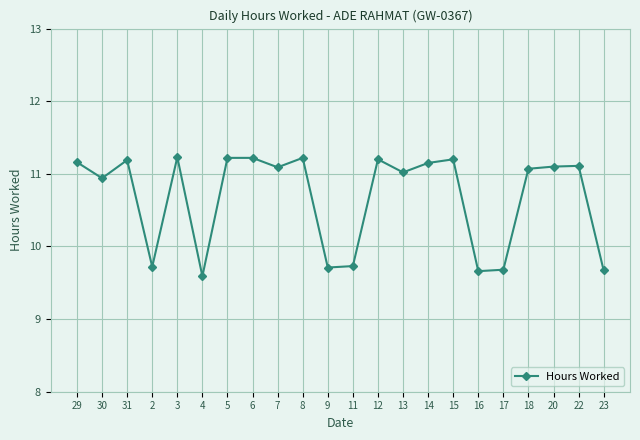

What value does the data have at 15?

11.2